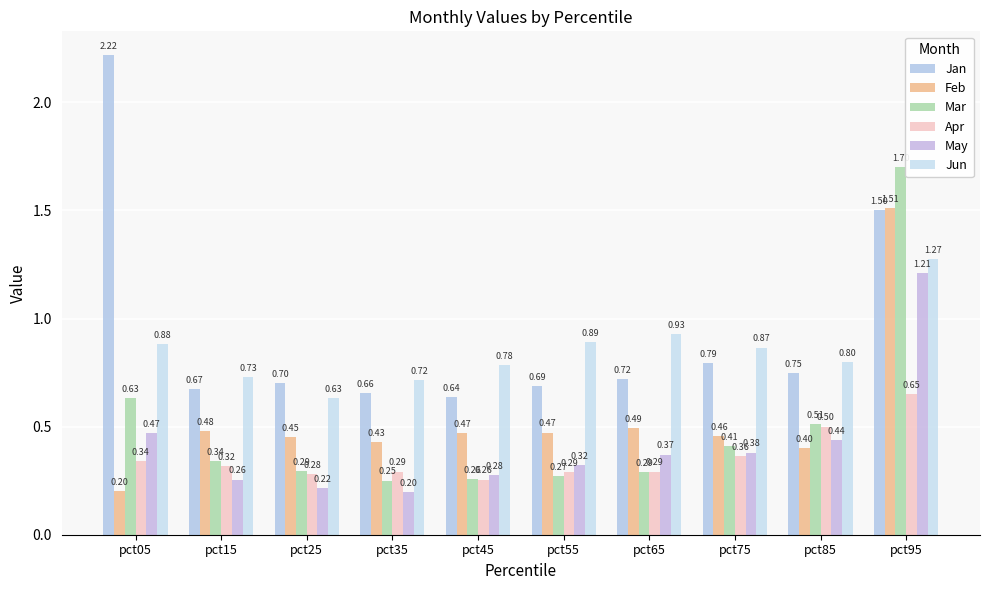

Reading left to right, list all the values displayed in this chart.

Jan: 2.2	0.7	0.7	0.7	0.6	0.7	0.7	0.8	0.7	1.5
Feb: 0.2	0.5	0.5	0.4	0.5	0.5	0.5	0.5	0.4	1.5
Mar: 0.6	0.3	0.3	0.3	0.3	0.3	0.3	0.4	0.5	1.7
Apr: 0.3	0.3	0.3	0.3	0.3	0.3	0.3	0.4	0.5	0.7
May: 0.5	0.3	0.2	0.2	0.3	0.3	0.4	0.4	0.4	1.2
Jun: 0.9	0.7	0.6	0.7	0.8	0.9	0.9	0.9	0.8	1.3